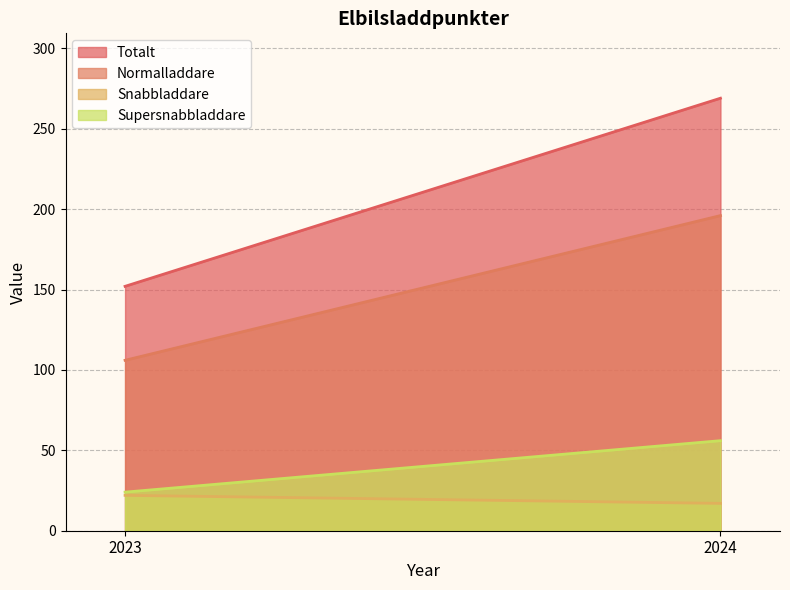

Which series has the largest total across all categories?

Totalt